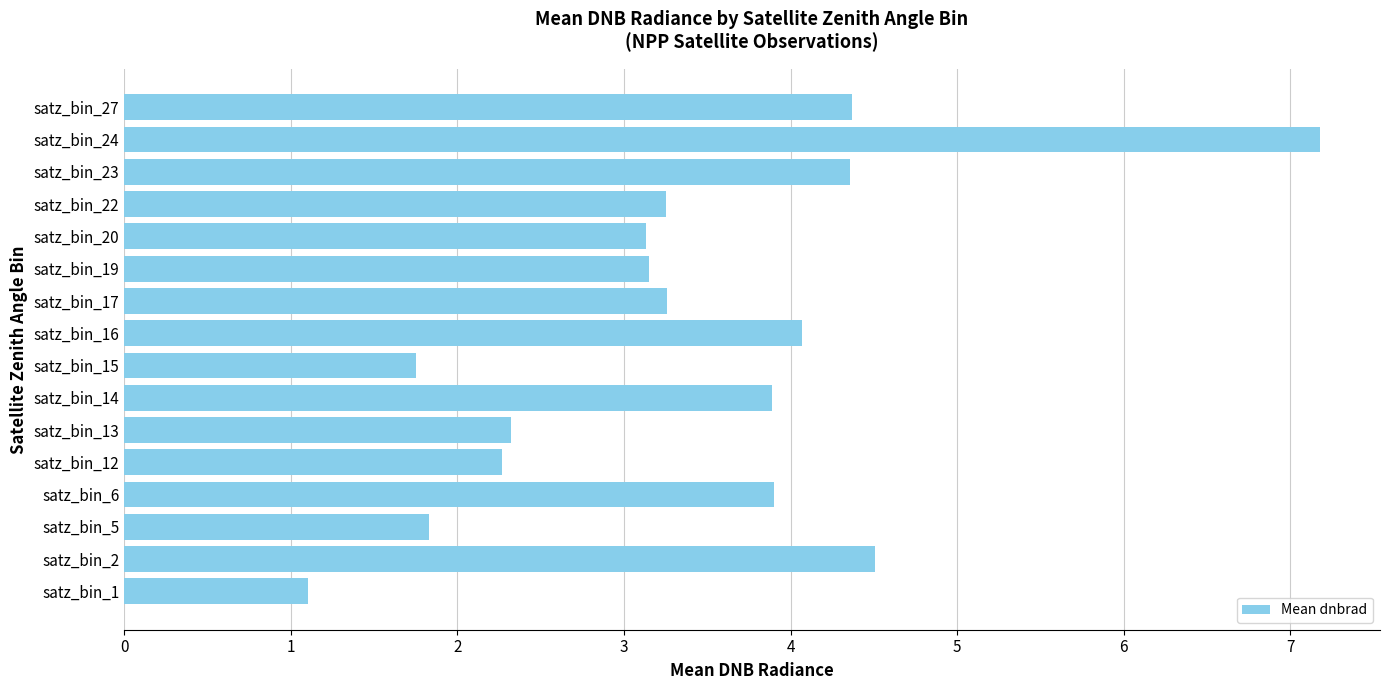

True or false: the data shows 3.3 at satz_bin_17.

True